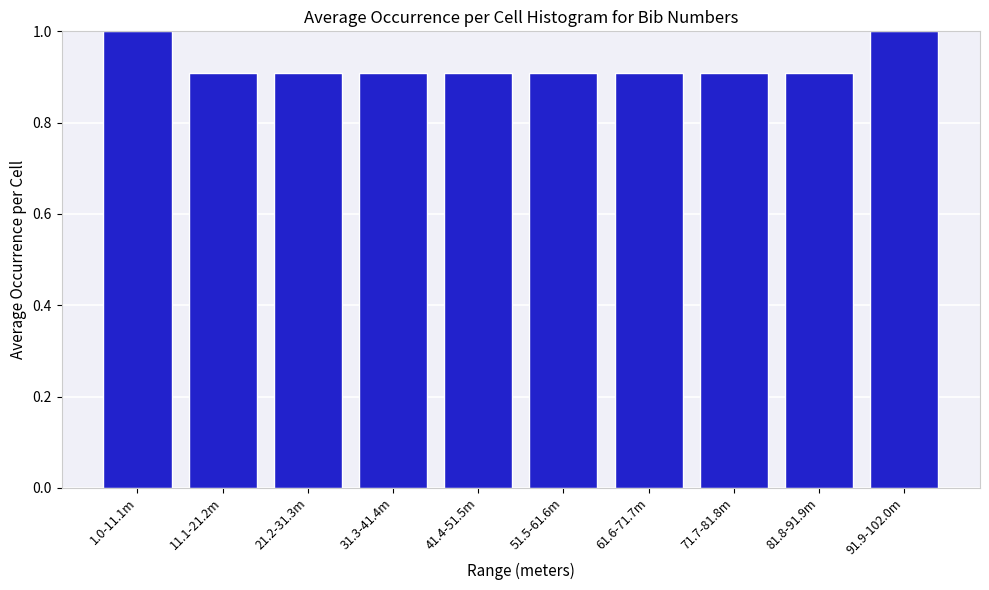

Reading left to right, extract all data points from this chart.

1.0-11.1m=1.0	11.1-21.2m=0.9	21.2-31.3m=0.9	31.3-41.4m=0.9	41.4-51.5m=0.9	51.5-61.6m=0.9	61.6-71.7m=0.9	71.7-81.8m=0.9	81.8-91.9m=0.9	91.9-102.0m=1.0